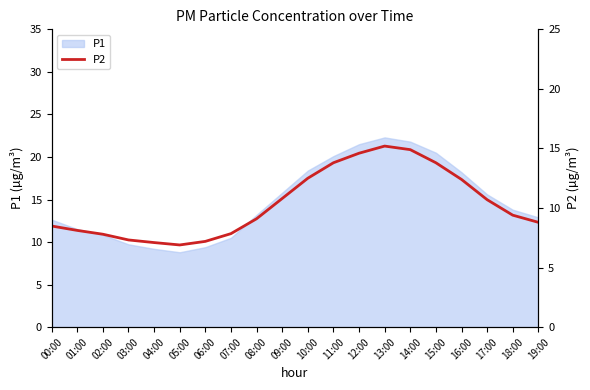

List the labels in order of value, largest first.

13:00, 14:00, 12:00, 11:00, 15:00, 10:00, 16:00, 09:00, 17:00, 18:00, 08:00, 19:00, 00:00, 01:00, 07:00, 02:00, 03:00, 06:00, 04:00, 05:00